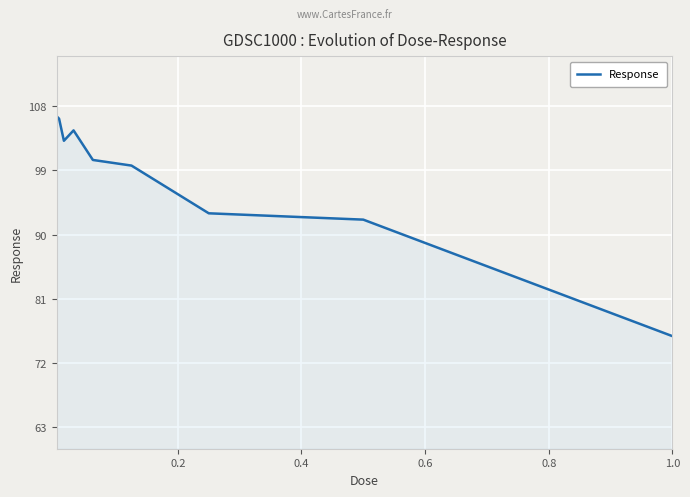

What is the maximum value shown in the chart?

106.6